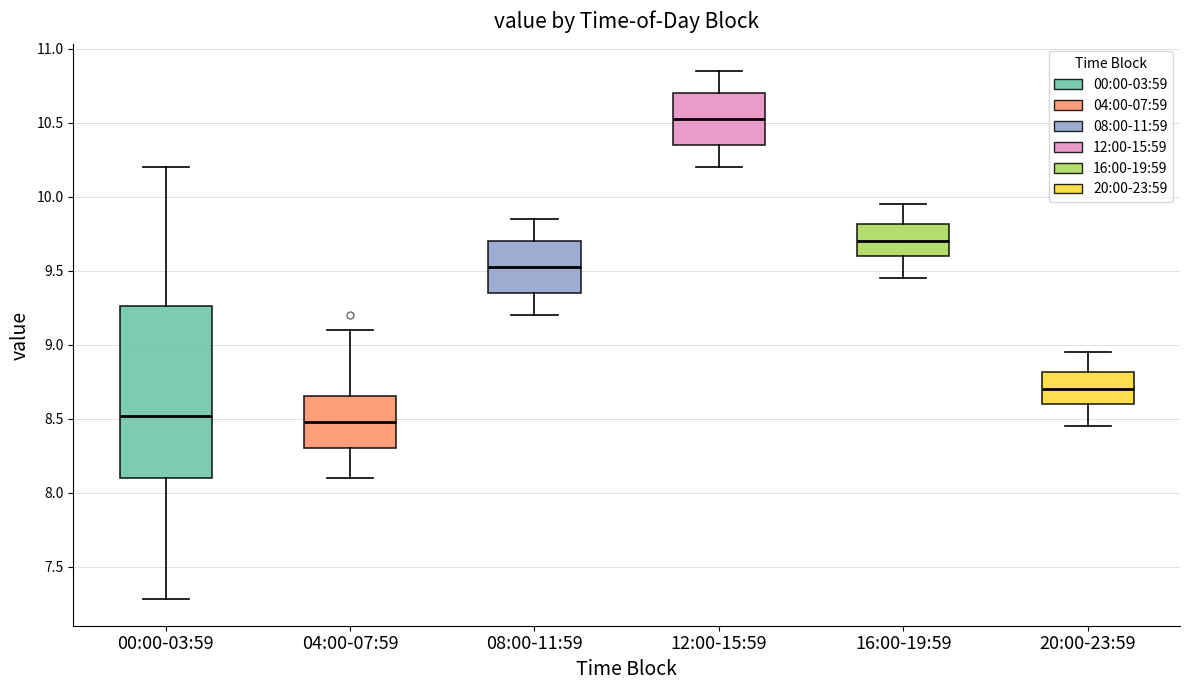

Reading left to right, read every box against the y-axis: the position of its median line, the range the box covers, and the ends of its whiskers. The values are not printed on the chart, so give them approximately, as read against the axis.

00:00-03:59: median 8.50, box 8.10 to 9.25, whiskers 7.30 to 10.20
04:00-07:59: median 8.50, box 8.30 to 8.65, whiskers 8.10 to 9.10
08:00-11:59: median 9.55, box 9.35 to 9.70, whiskers 9.20 to 9.85
12:00-15:59: median 10.55, box 10.35 to 10.70, whiskers 10.20 to 10.85
16:00-19:59: median 9.70, box 9.60 to 9.80, whiskers 9.45 to 9.95
20:00-23:59: median 8.70, box 8.60 to 8.80, whiskers 8.45 to 8.95